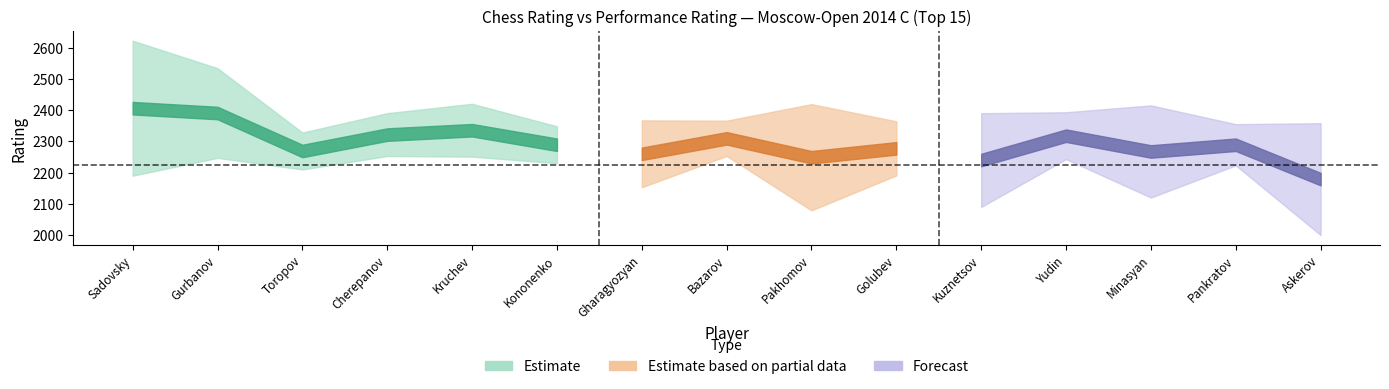

What is the sum of all Rp values?

35421.0